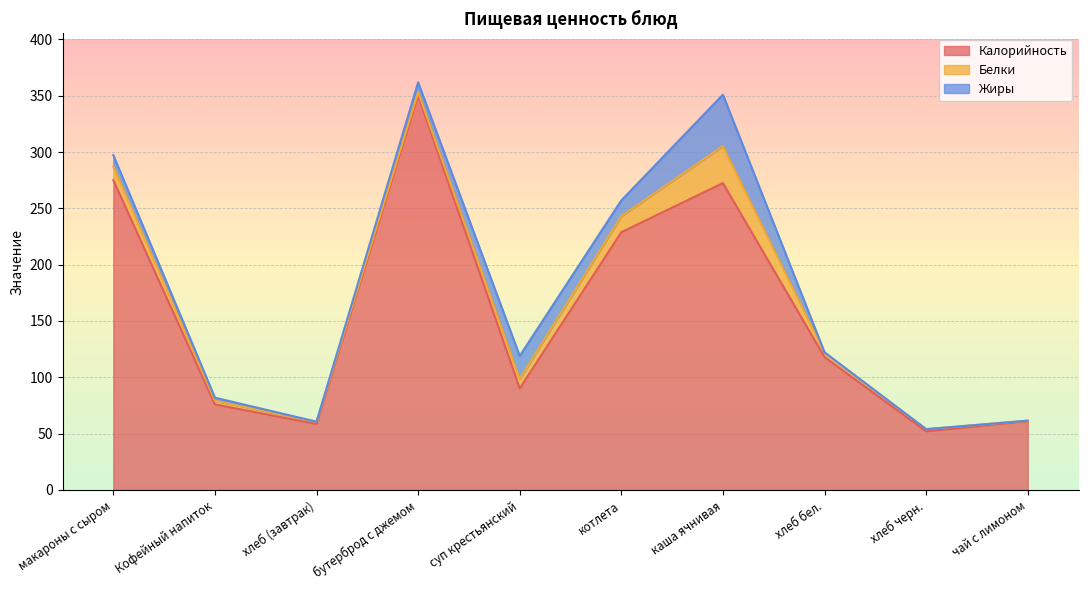

Reading right to left, what are all the values shown in this chart?

Калорийность: 61.0	52.0	118.0	272.4	228.8	90.1	350.0	58.5	76.0	275.0
Белки: 0.5	2.0	3.8	32.9	14.2	8.5	3.2	1.9	3.2	12.1
Жиры: 0.0	0.0	0.4	45.6	14.0	20.4	8.6	0.2	2.7	10.1